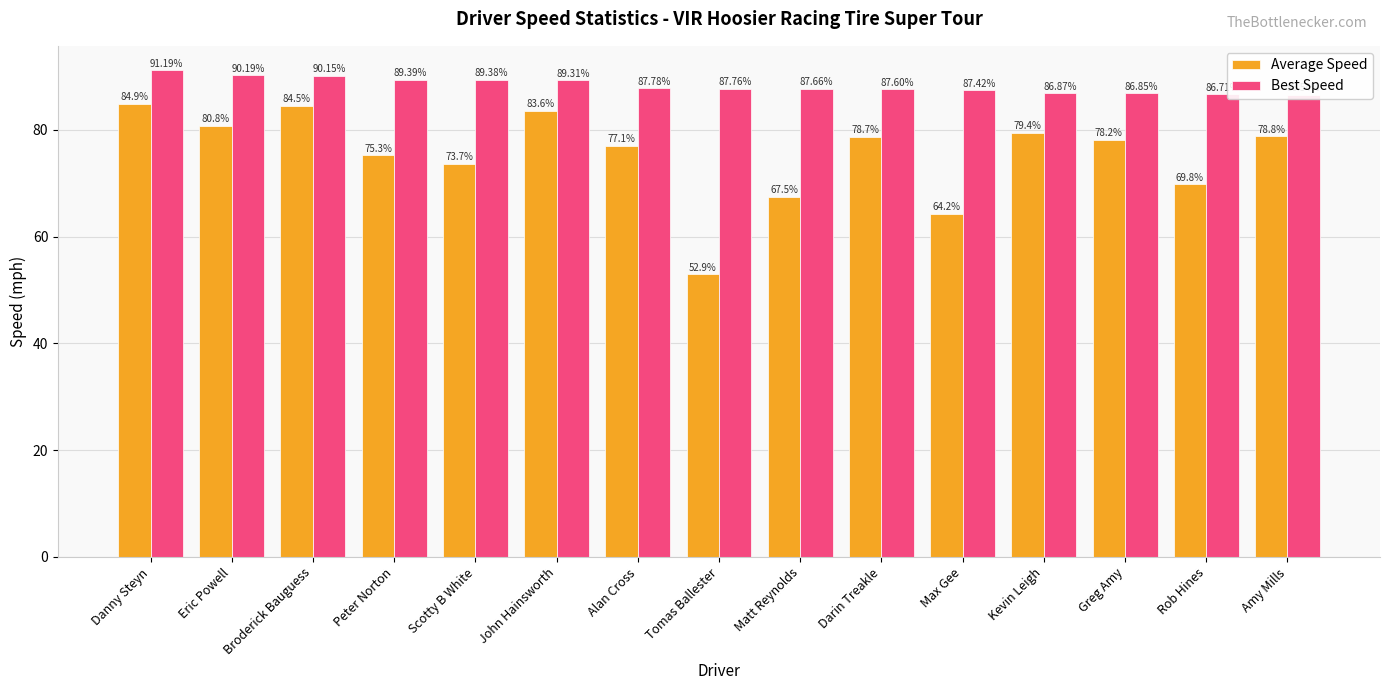

Rank the categories by Average Speed value from lowest to highest.

Tomas Ballester, Max Gee, Matt Reynolds, Rob Hines, Scotty B White, Peter Norton, Alan Cross, Greg Amy, Darin Treakle, Amy Mills, Kevin Leigh, Eric Powell, John Hainsworth, Broderick Bauguess, Danny Steyn